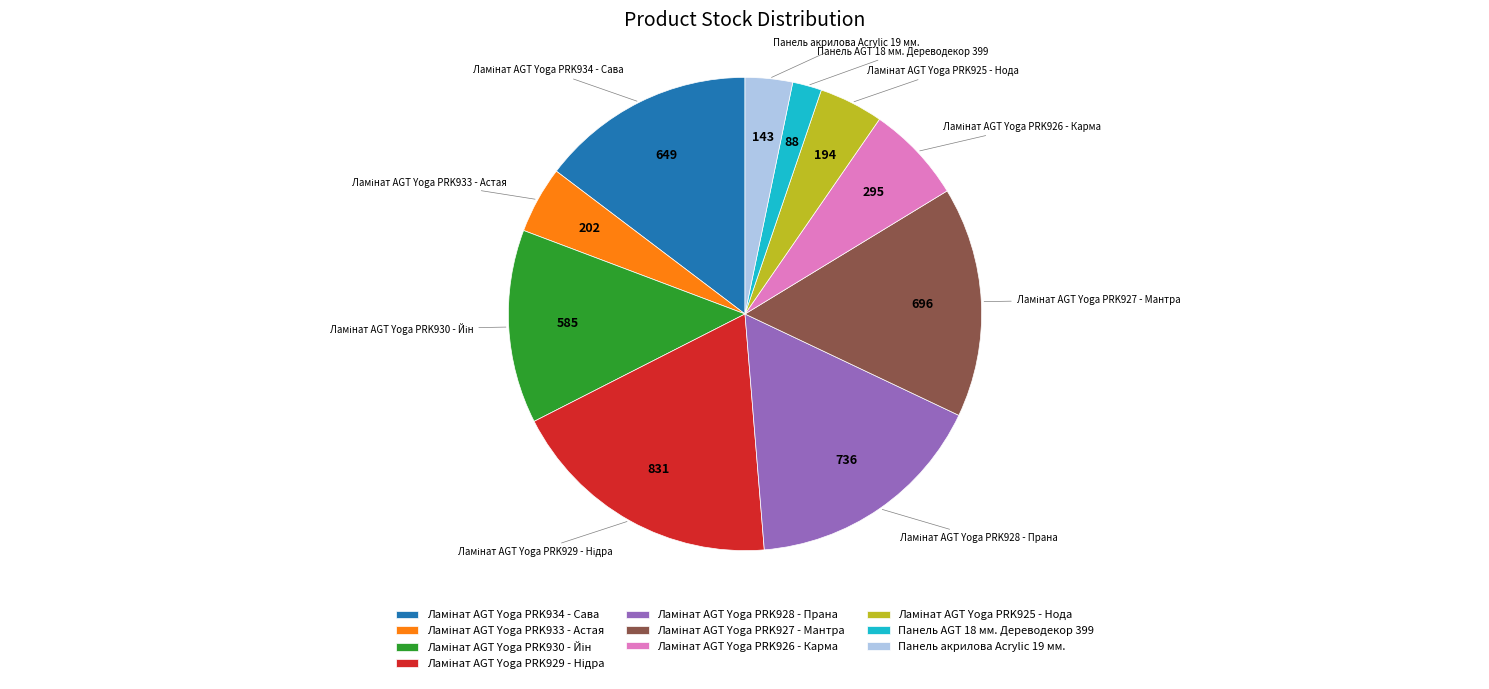

The Панель AGT 18 мм. Дереводекор 399 slice represents 2% of the pie. True or false?

True